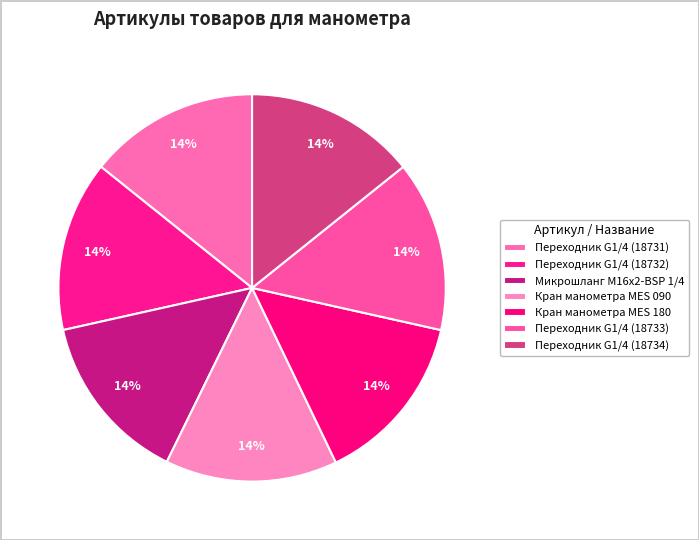

Count the number of slices in the pie.

7